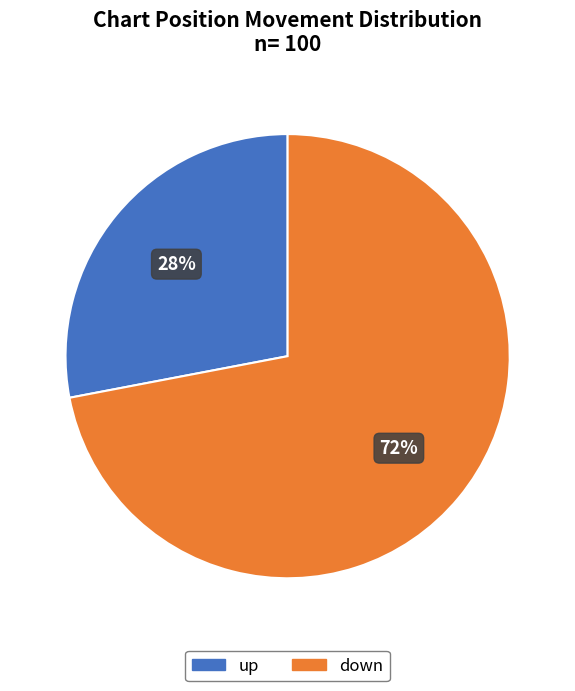

How many segments does this pie chart have?

2